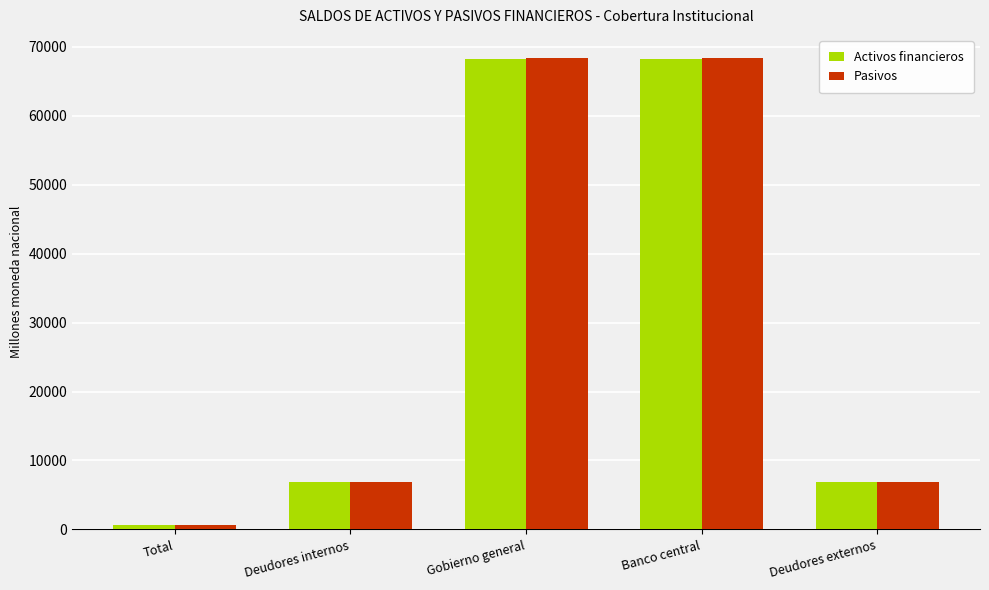

What is the total value across all series at Deudores externos?

13654